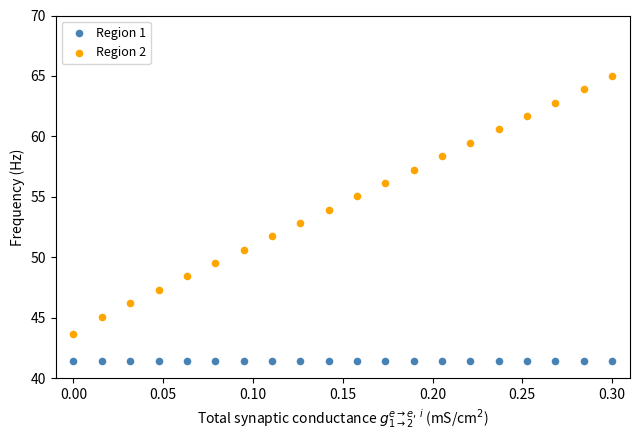

Which series contains the highest Y value?

Region 2